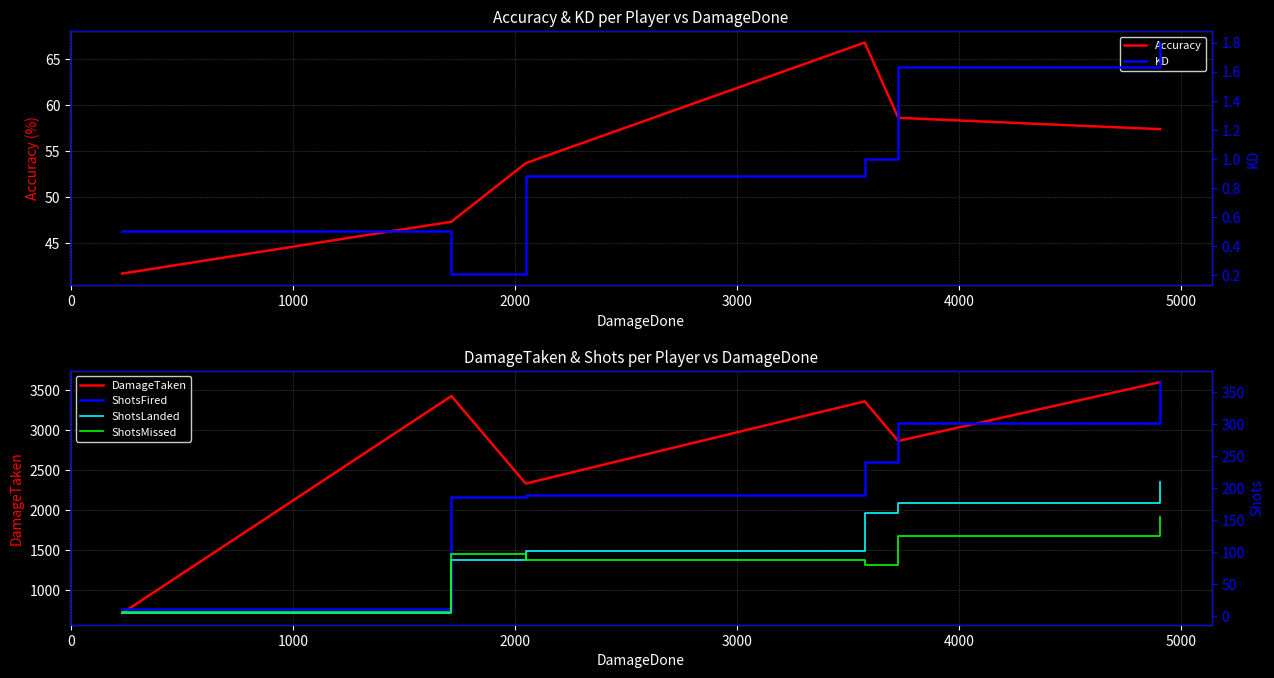

What is the highest value of the Accuracy series?

66.8